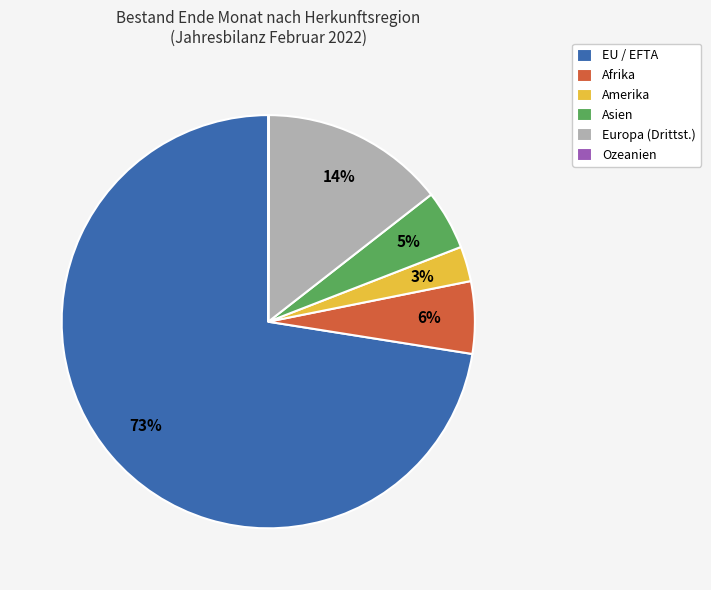

To the nearest percent, what is the average slice percentage?

17%